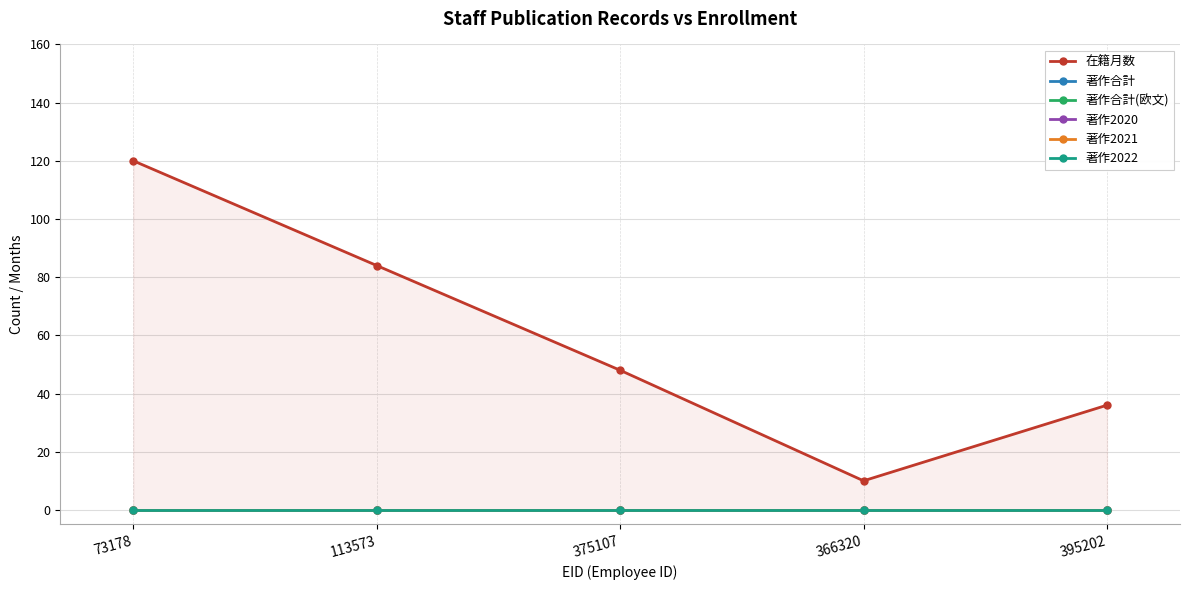

What is the difference between the maximum and minimum values in the 在籍月数 series?

110